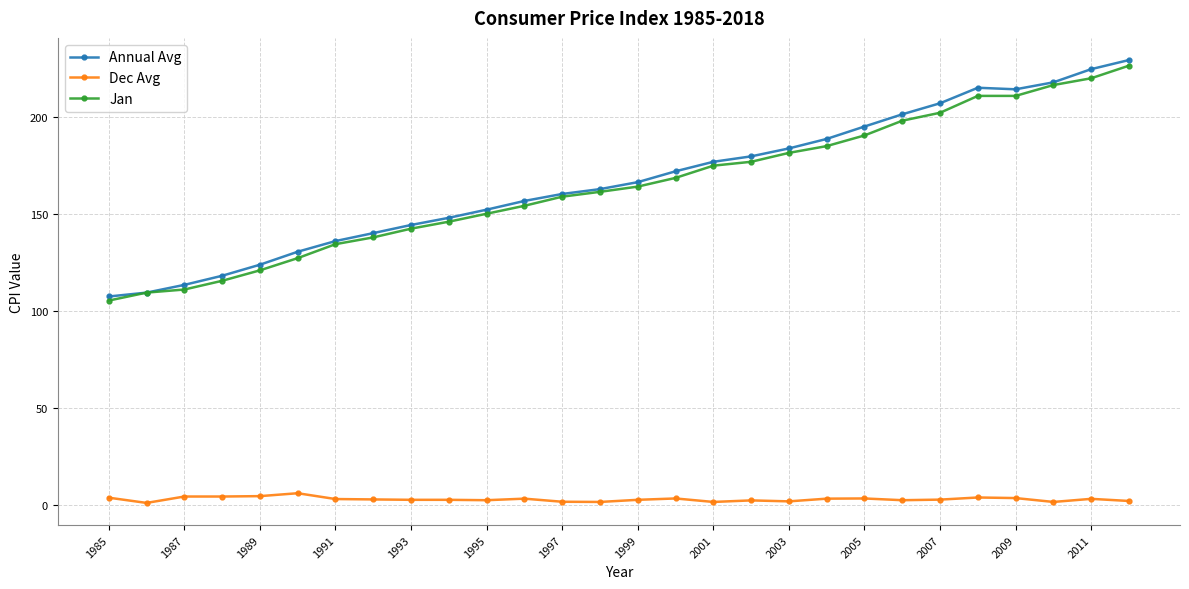

Is this an area chart (filled region under the line)?

No